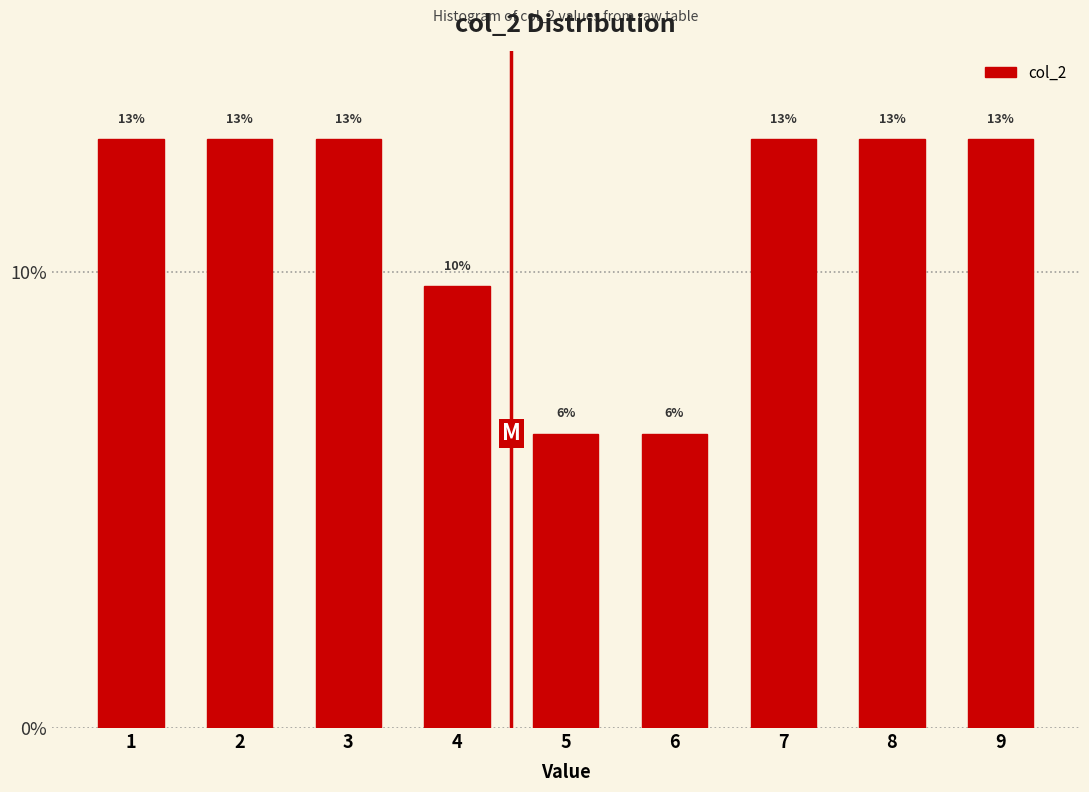

How many bars are there in total?

9